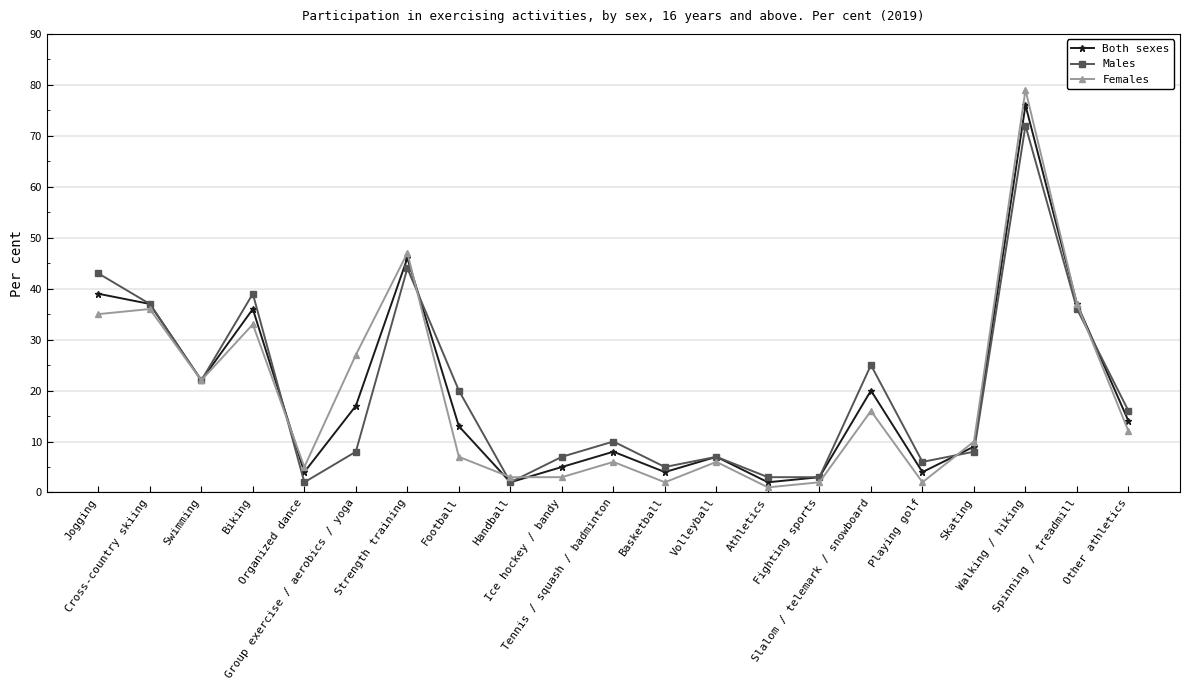

Reading left to right, extract all data points from this chart.

Both sexes: Jogging=39	Cross-country skiing=37	Swimming=22	Biking=36	Organized dance=4	Group exercise / aerobics / yoga=17	Strength training=46	Football=13	Handball=2	Ice hockey / bandy=5	Tennis / squash / badminton=8	Basketball=4	Volleyball=7	Athletics=2	Fighting sports=3	Slalom / telemark / snowboard=20	Playing golf=4	Skating=9	Walking / hiking=76	Spinning / treadmill=37	Other athletics=14
Males: Jogging=43	Cross-country skiing=37	Swimming=22	Biking=39	Organized dance=2	Group exercise / aerobics / yoga=8	Strength training=44	Football=20	Handball=2	Ice hockey / bandy=7	Tennis / squash / badminton=10	Basketball=5	Volleyball=7	Athletics=3	Fighting sports=3	Slalom / telemark / snowboard=25	Playing golf=6	Skating=8	Walking / hiking=72	Spinning / treadmill=36	Other athletics=16
Females: Jogging=35	Cross-country skiing=36	Swimming=22	Biking=33	Organized dance=5	Group exercise / aerobics / yoga=27	Strength training=47	Football=7	Handball=3	Ice hockey / bandy=3	Tennis / squash / badminton=6	Basketball=2	Volleyball=6	Athletics=1	Fighting sports=2	Slalom / telemark / snowboard=16	Playing golf=2	Skating=10	Walking / hiking=79	Spinning / treadmill=37	Other athletics=12